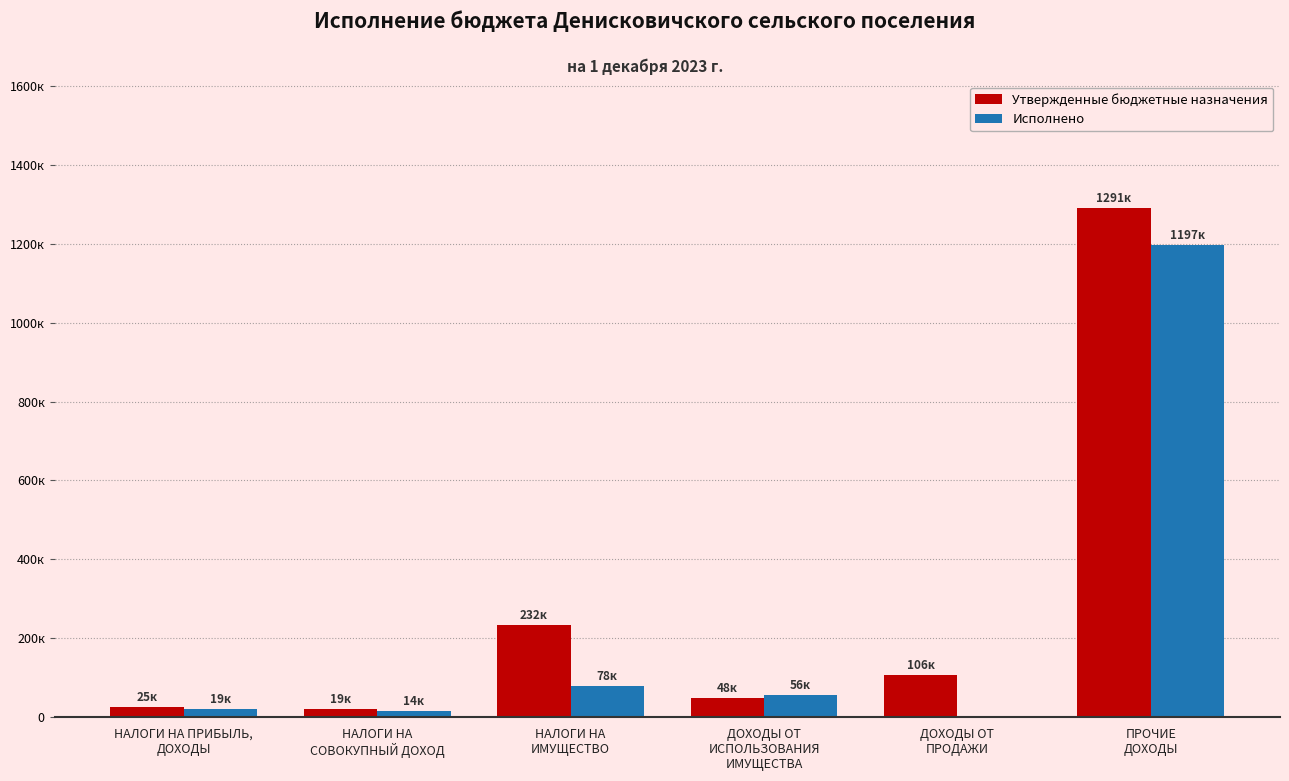

What are all the series names shown in the legend?

Утвержденные бюджетные назначения, Исполнено